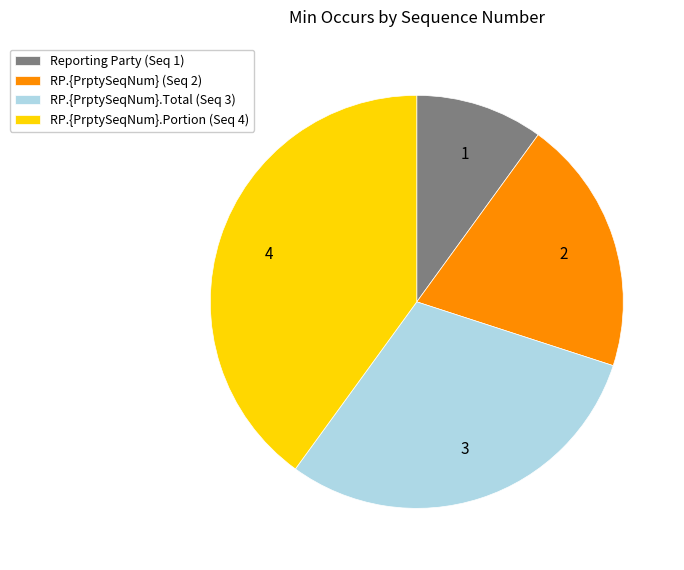

Is there any slice that represents more than half of the pie?

No